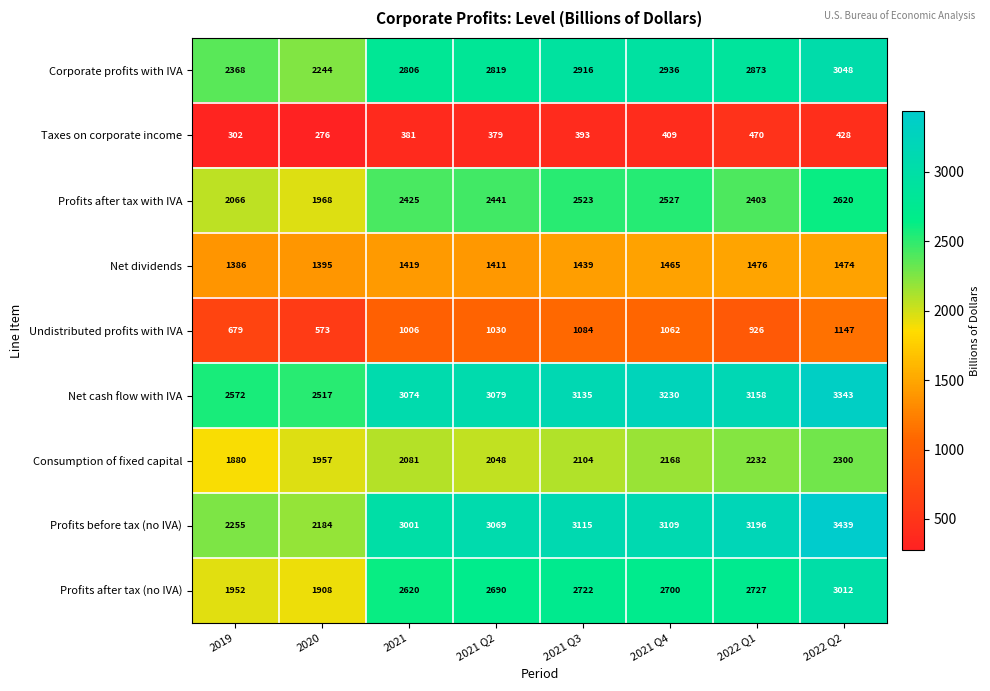

What is the spread (max minus min) of values at 2021 Q3?

2742